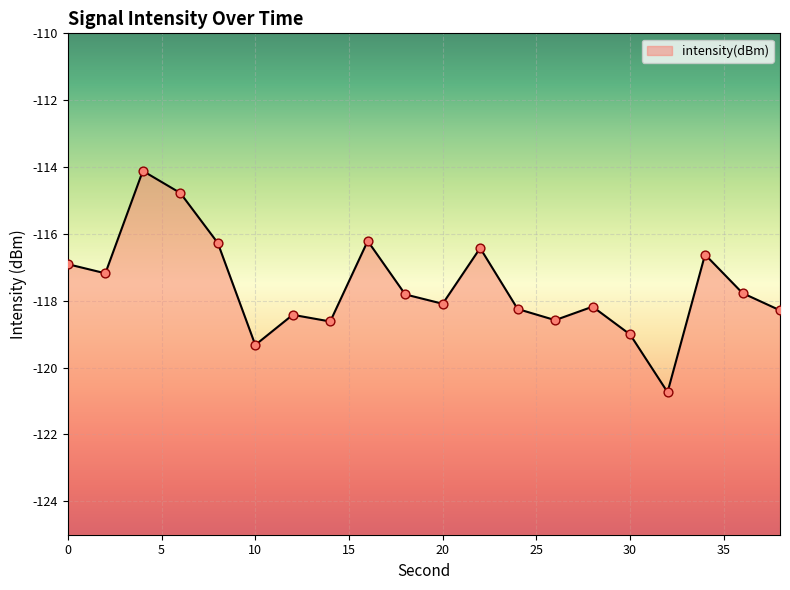

What is the change in value from 12 to 36?

+0.6